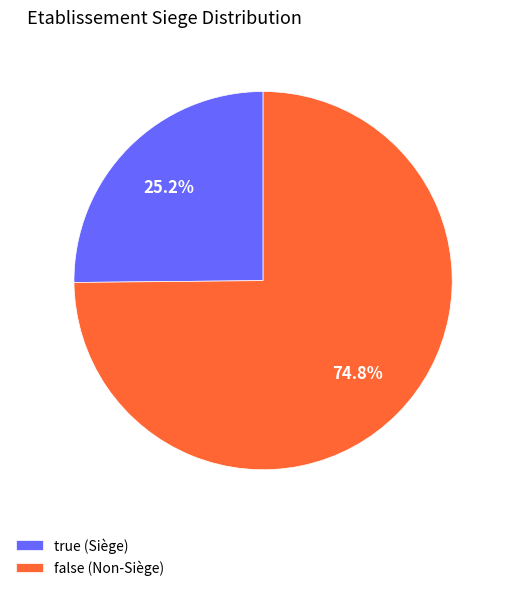

To the nearest percent, what is the average slice percentage?

50%